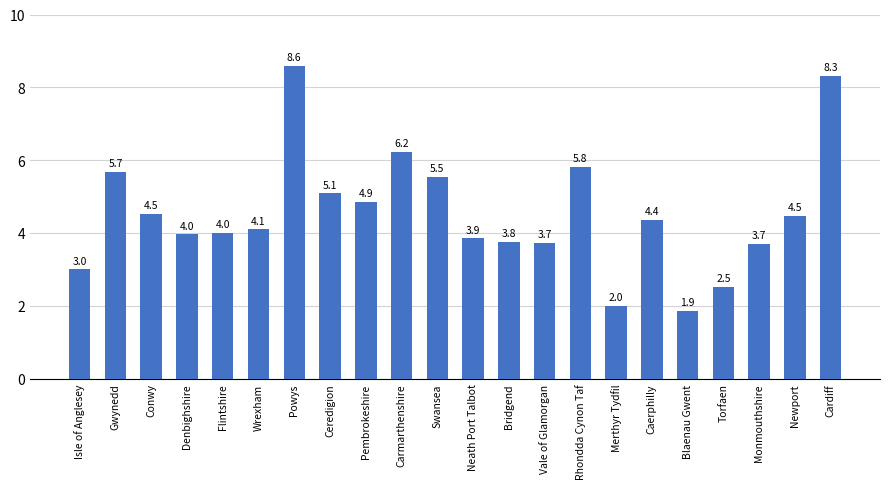

True or false: the data shows 9.6 at Rhondda Cynon Taf.

False